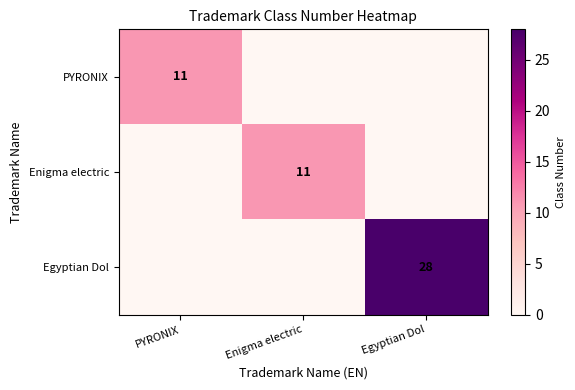

True or false: PYRONIX has a value of 3 at PYRONIX.

False